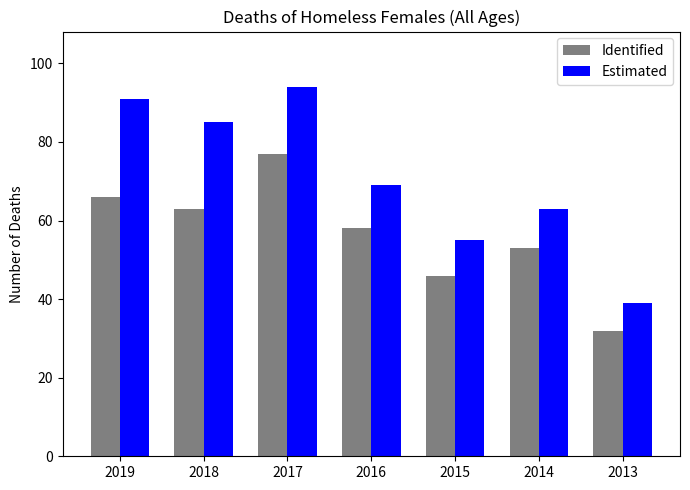

What is the spread (max minus min) of values at 2015?

9